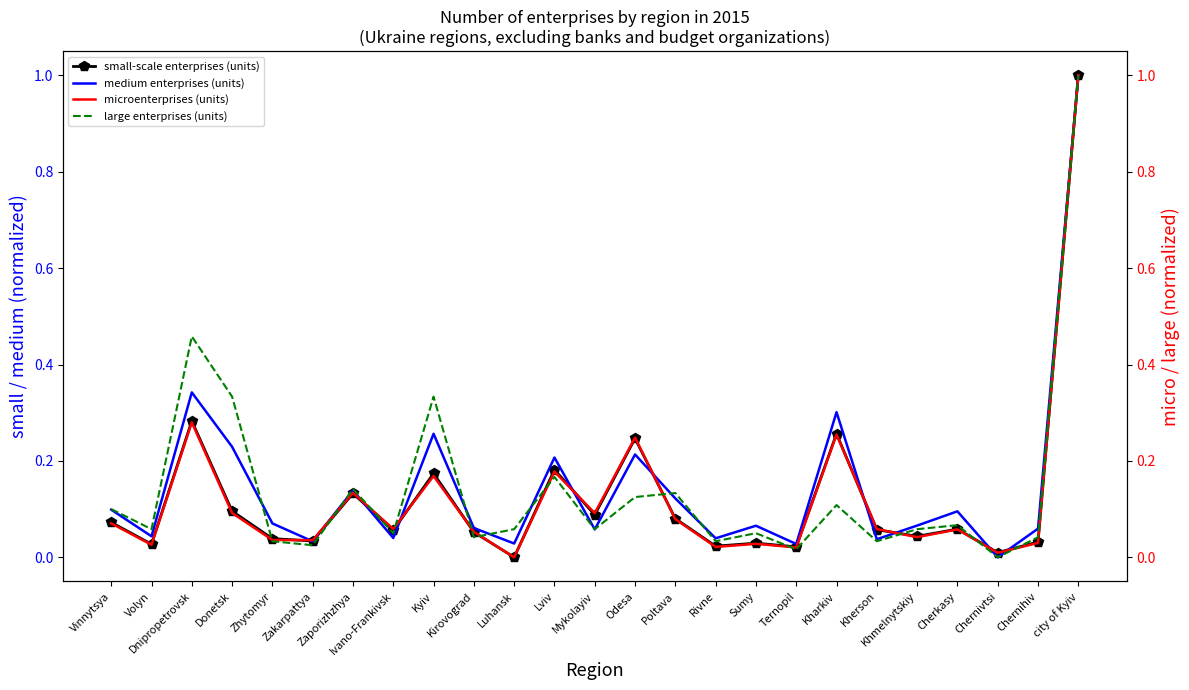

Which series has the widest spread of values?

small-scale enterprises (units)